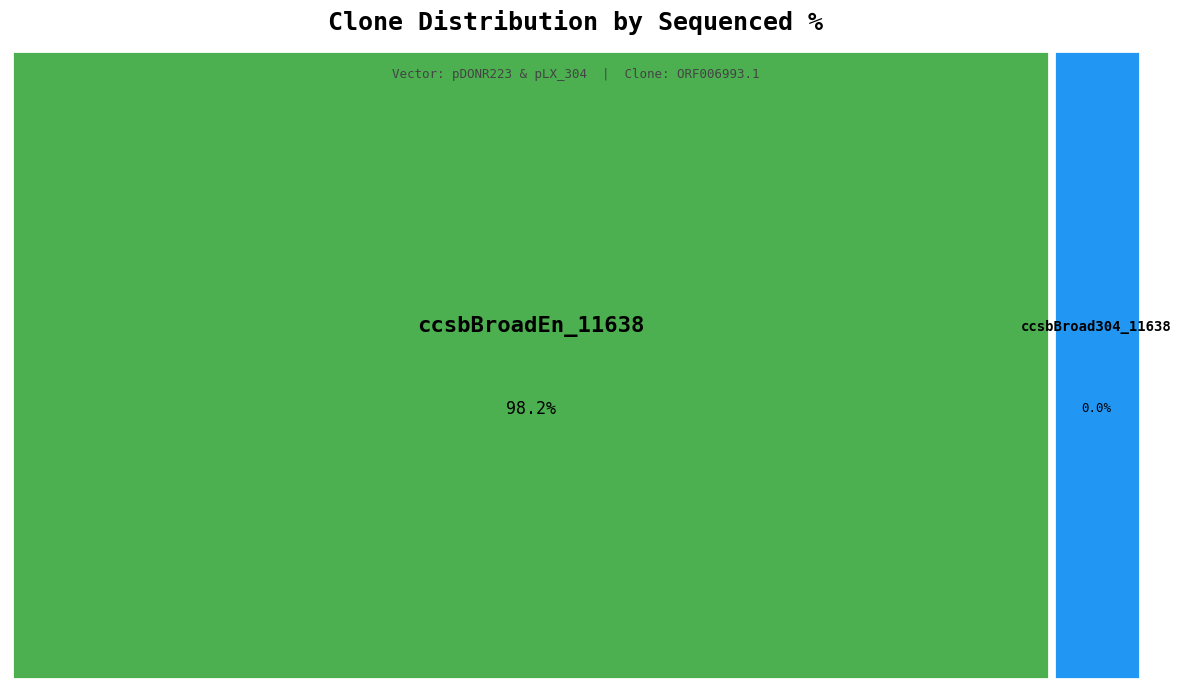

To the nearest percent, what percentage of the pie is ccsbBroadEn_11638?

100%